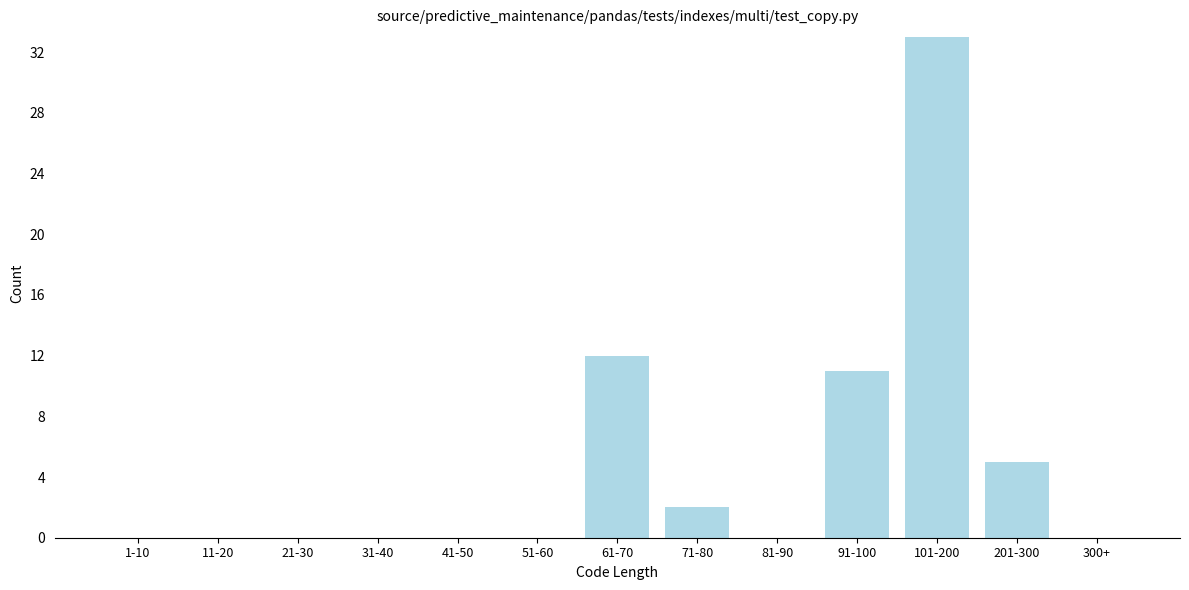

Reading left to right, what are all the values shown in this chart?

1-10=0	11-20=0	21-30=0	31-40=0	41-50=0	51-60=0	61-70=12	71-80=2	81-90=0	91-100=11	101-200=33	201-300=5	300+=0